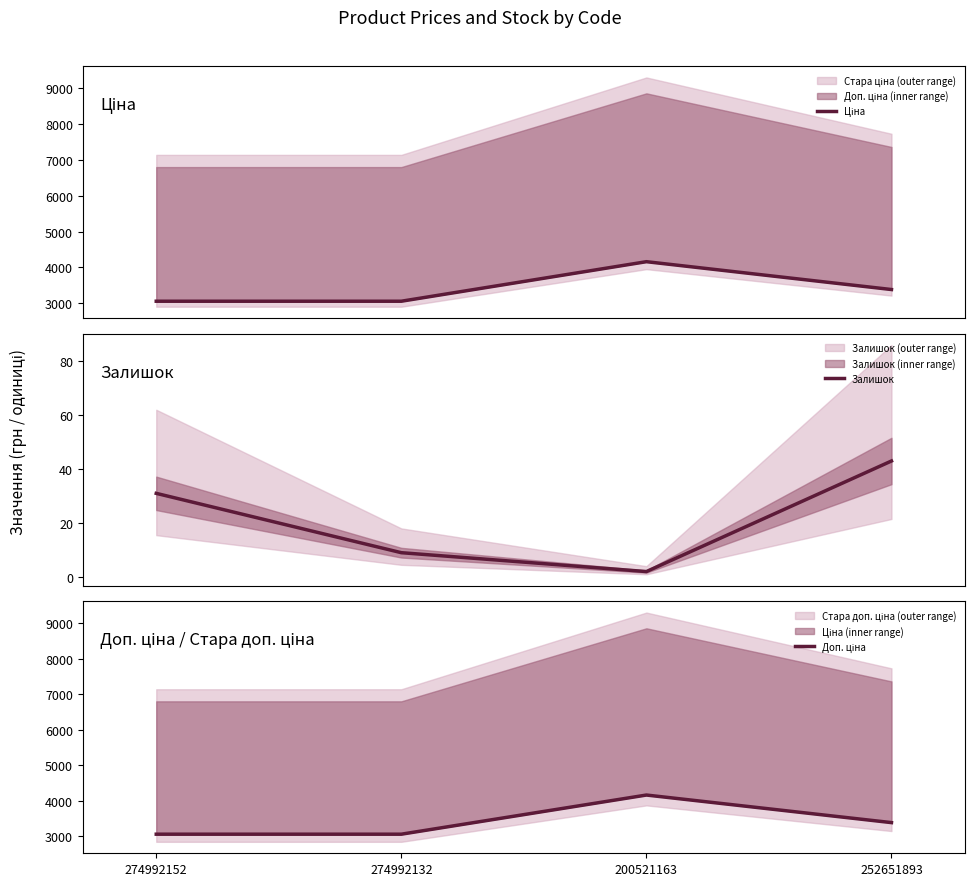

How many lines are shown in the chart?

3